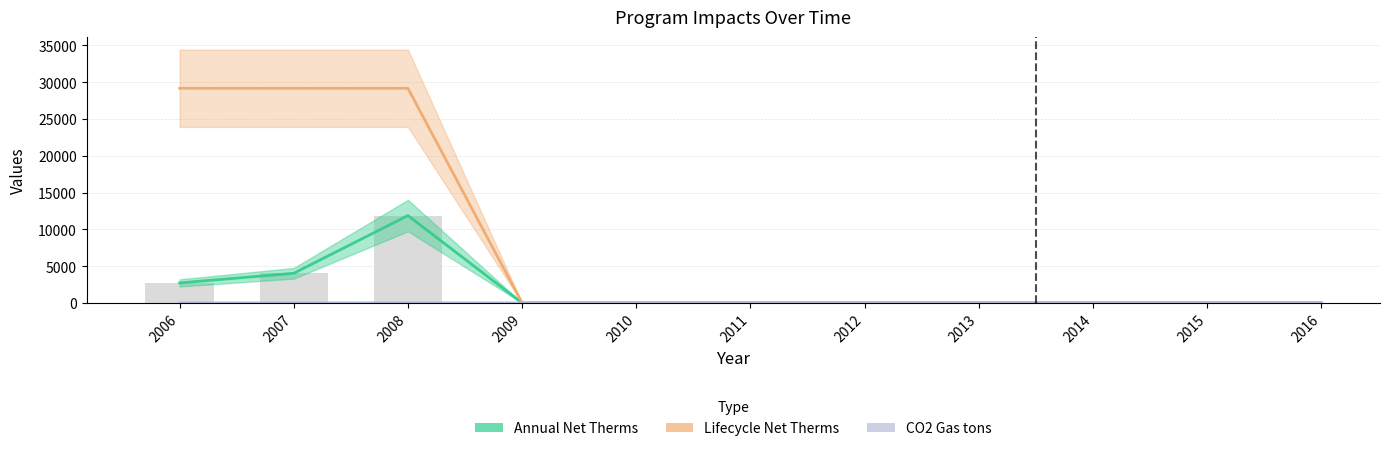

What are all the series names shown in the legend?

Annual Net Therms, Lifecycle Net Therms, CO2 Gas tons